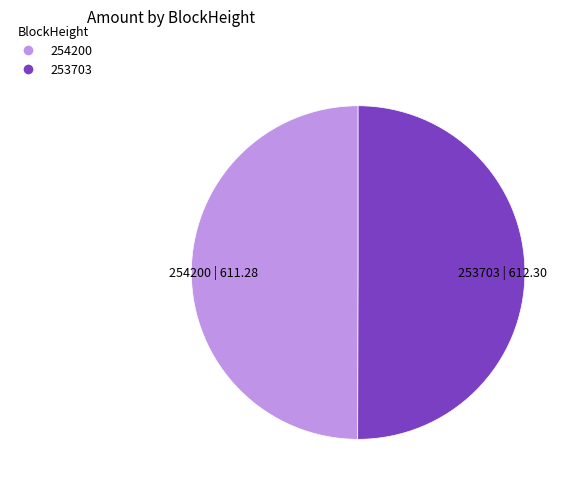

Approximately how many times larger is the value at 254200 | 611.28 compared to 253703 | 612.30?

1.0